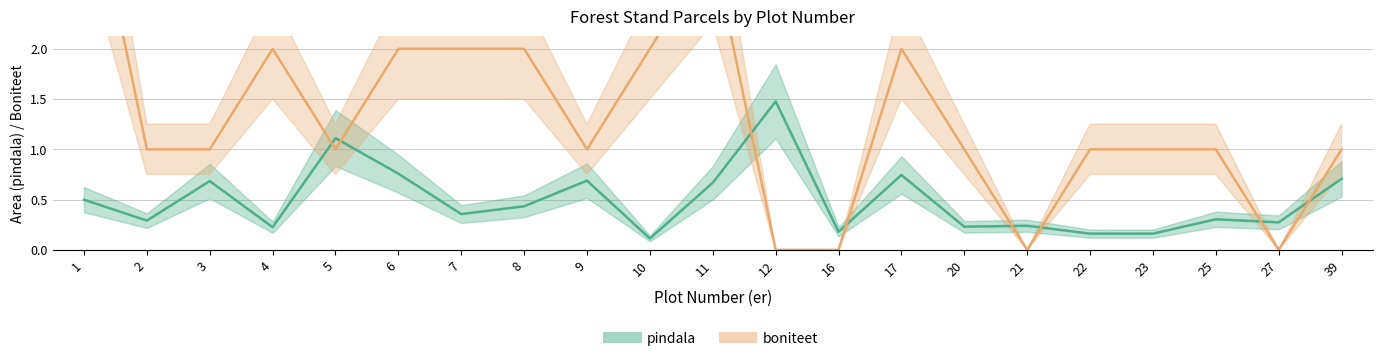

Which series has the largest total across all categories?

boniteet